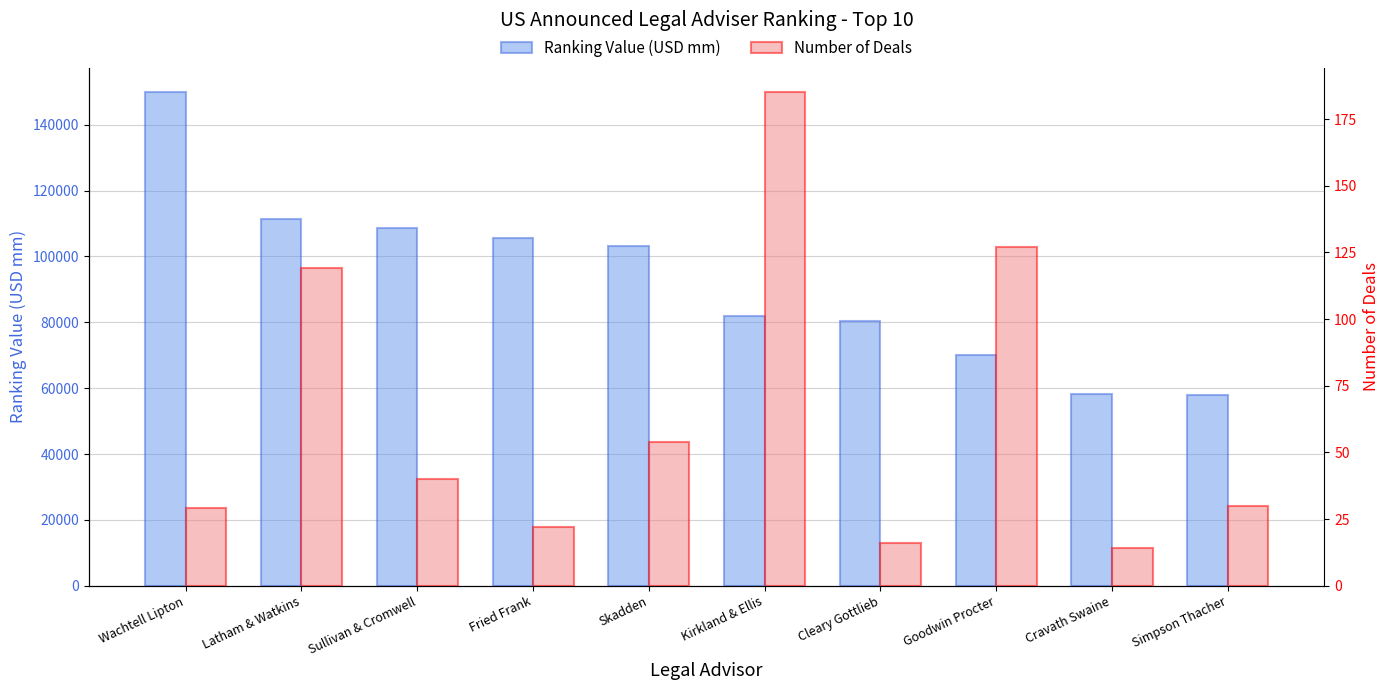

Reading right to left, what are all the values shown in this chart?

Ranking Value (USD mm): 57882.5	58320.2	70164.0	80294.5	82041.4	103016.8	105540.1	108617.7	111423.8	149821.3
Number of Deals: 30.0	14.0	127.0	16.0	185.0	54.0	22.0	40.0	119.0	29.0